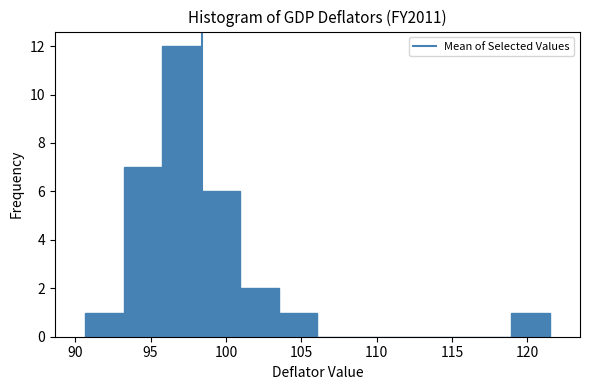

How tall is the bar that spans 103.5 to 106.0 on the x-axis? Neither the bar edges nor the heights are printed on the chart, so give them approximately, as read against the axes.

1